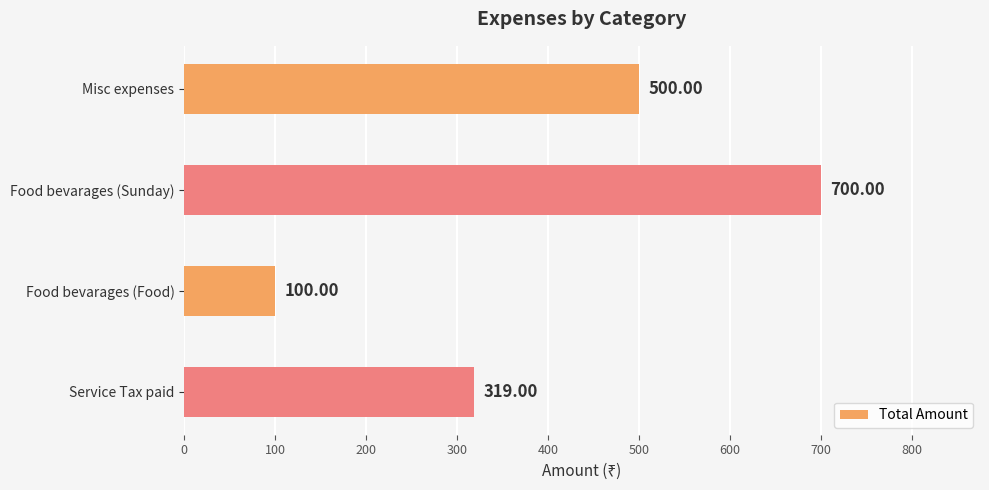

List the labels in order of value, smallest first.

Food bevarages (Food), Service Tax paid, Misc expenses, Food bevarages (Sunday)